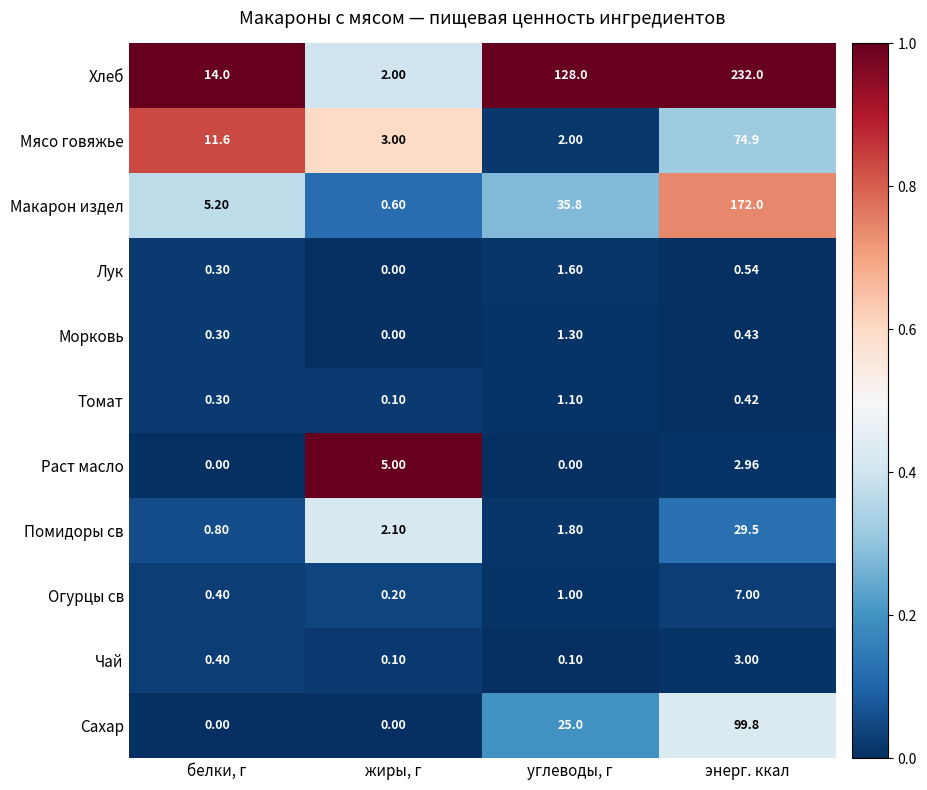

Which series has the widest spread of values?

Хлеб